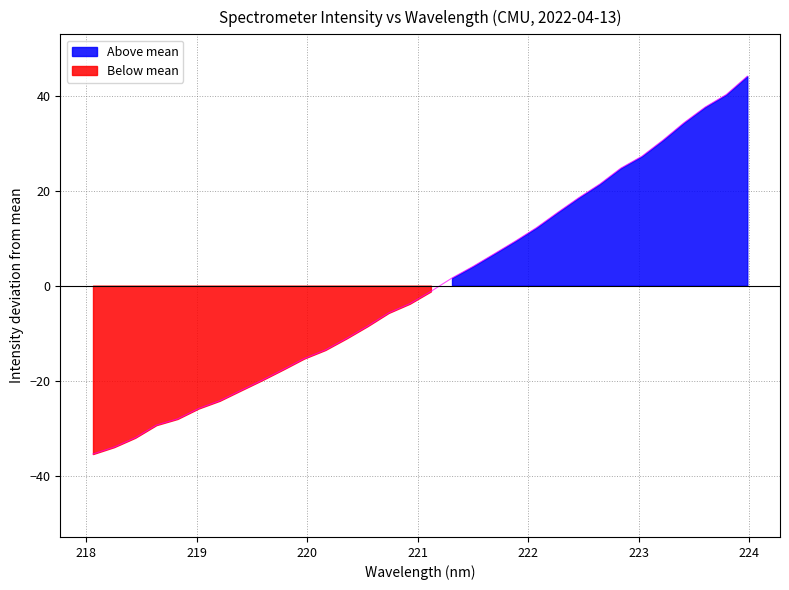

What is the difference between the maximum and second lowest values?

78.1